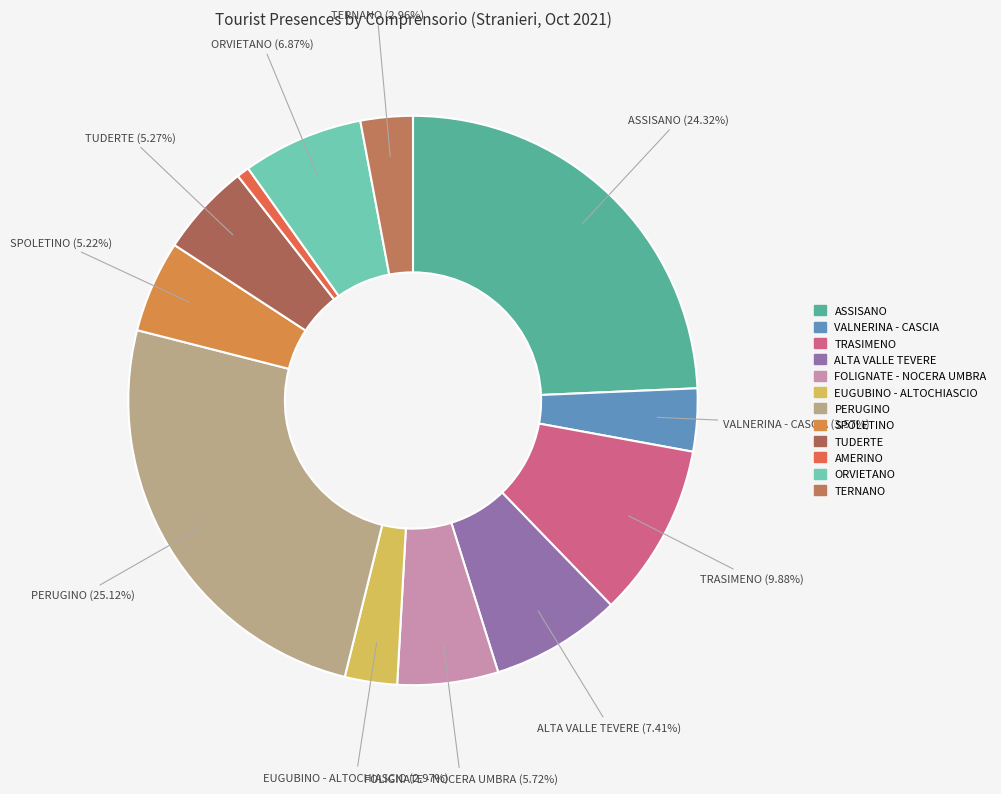

The ORVIETANO slice represents 1% of the pie. True or false?

False